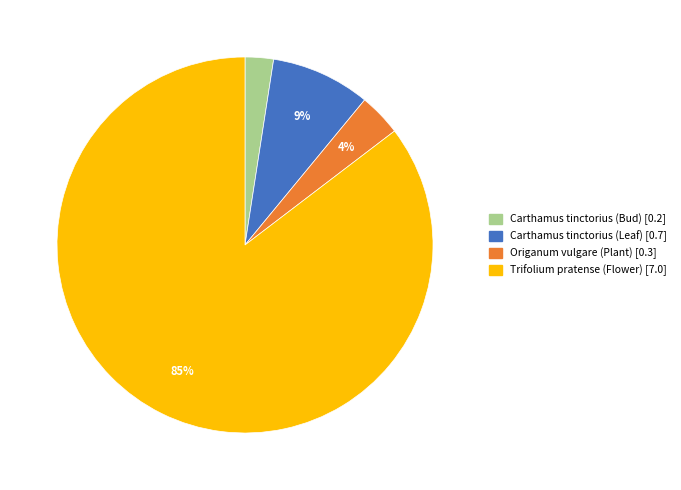

Which slice is the largest?

Trifolium pratense (Flower)